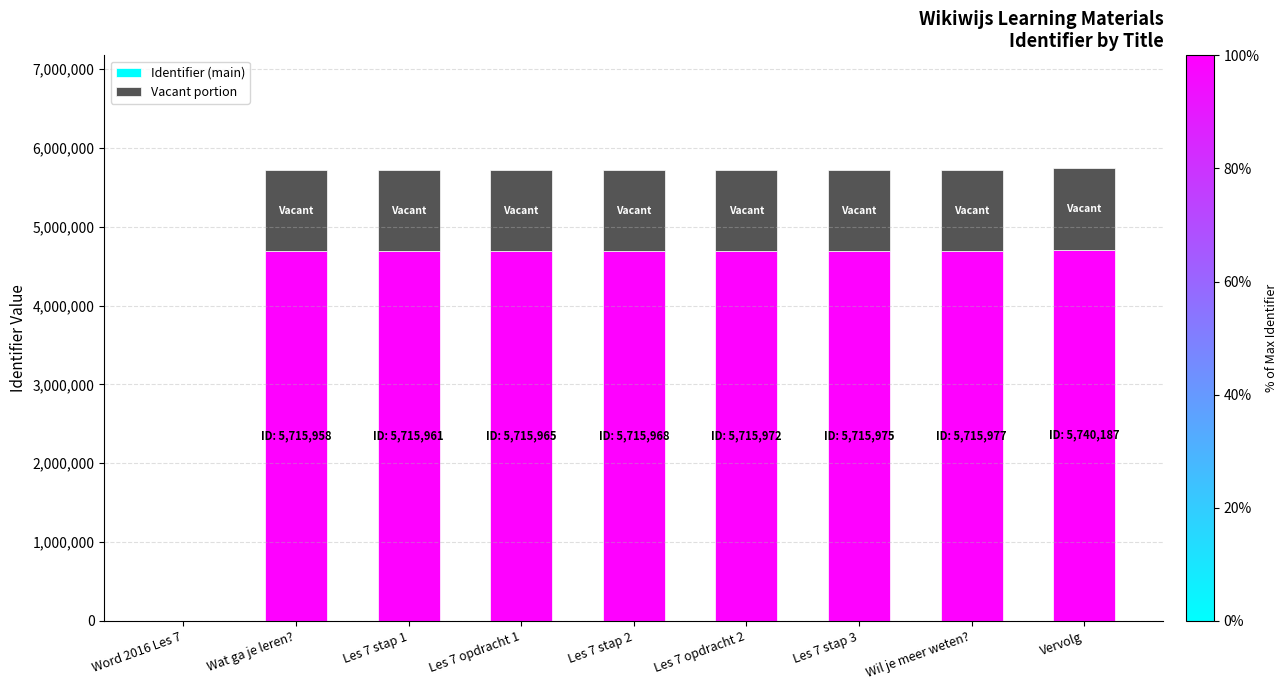

What is the sum of all Identifier (main) values?

37516609.7